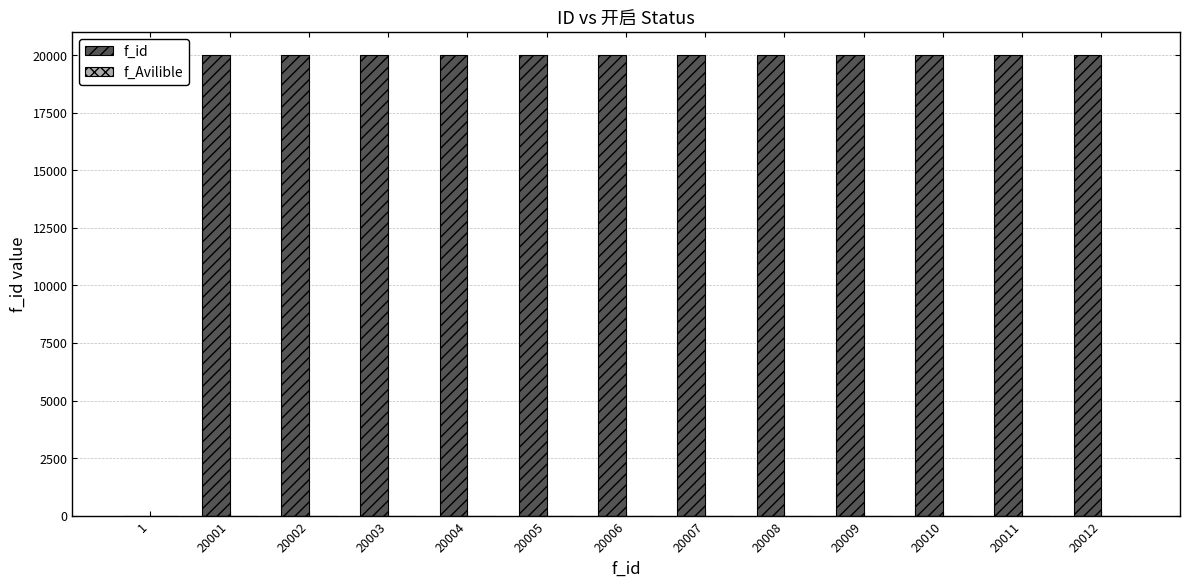

The value of f_id at 20001 is 20001. True or false?

True